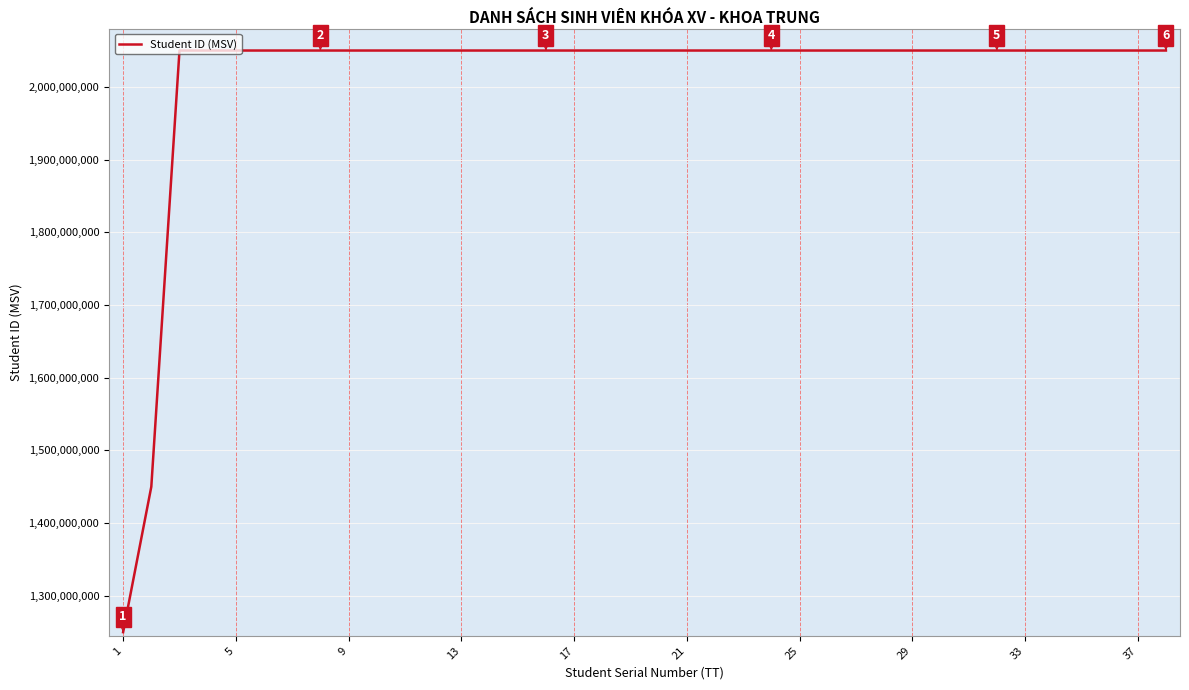

What is the maximum value shown in the chart?

2050000468